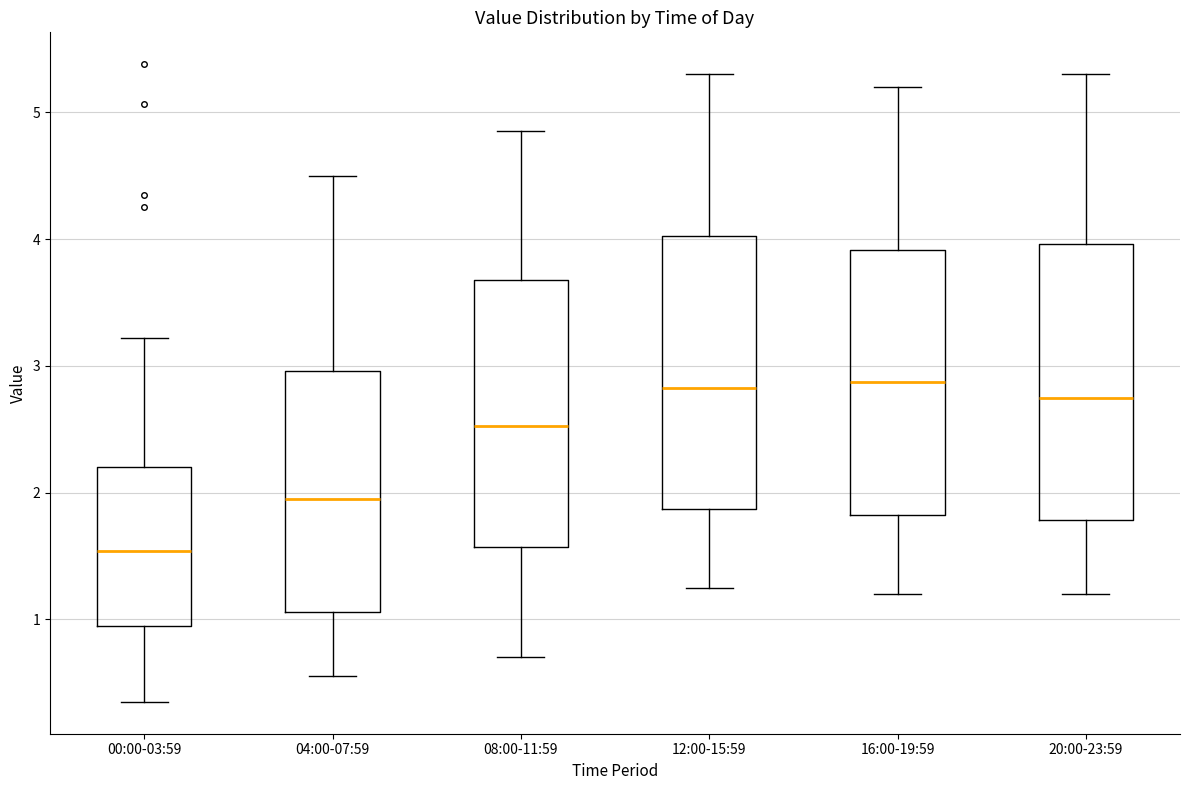

Where does the upper whisker of the box for 16:00-19:59 end on the y-axis? The values are not printed on the chart, so give them approximately, as read against the axis.

5.2